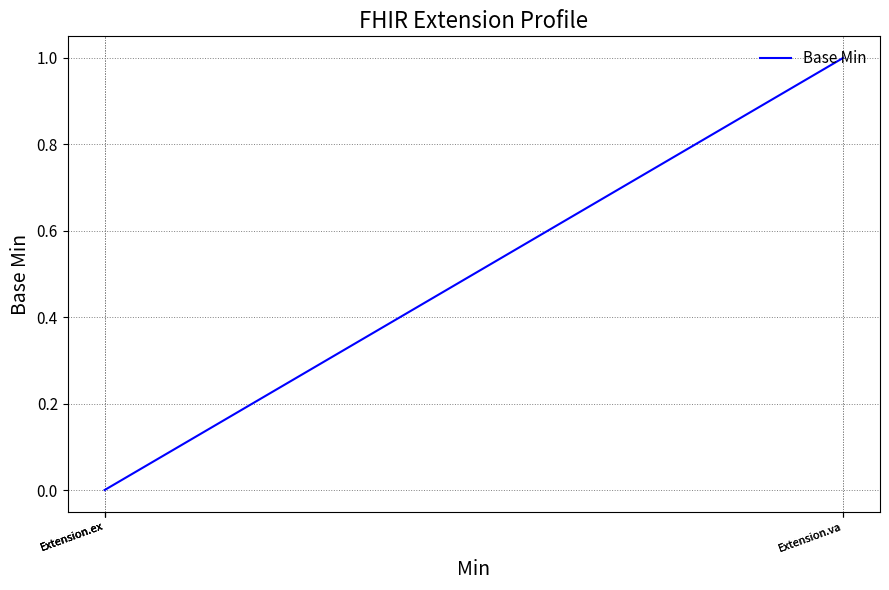

What is the difference between the values at Extension.ex and Extension.va?

1